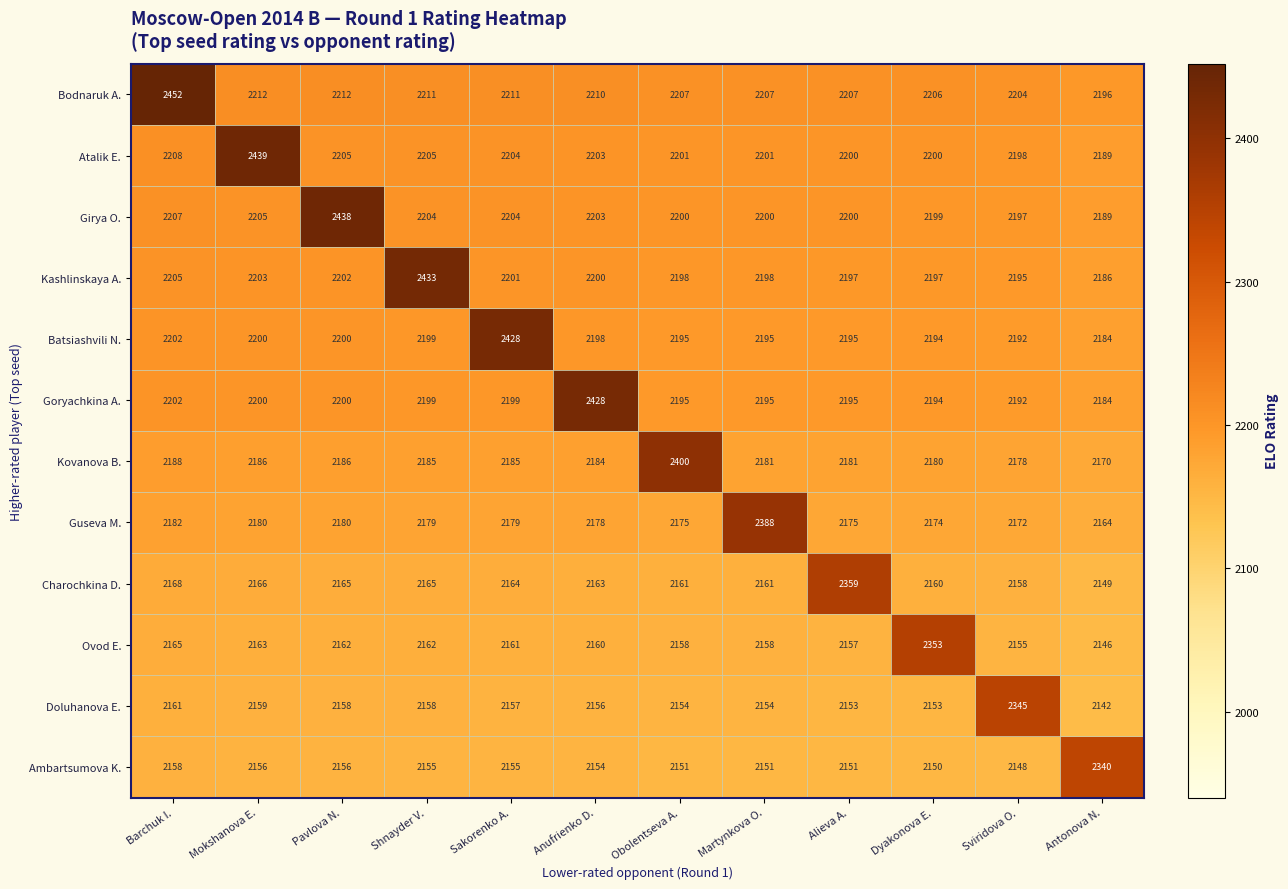

What is the greatest value displayed?

2452